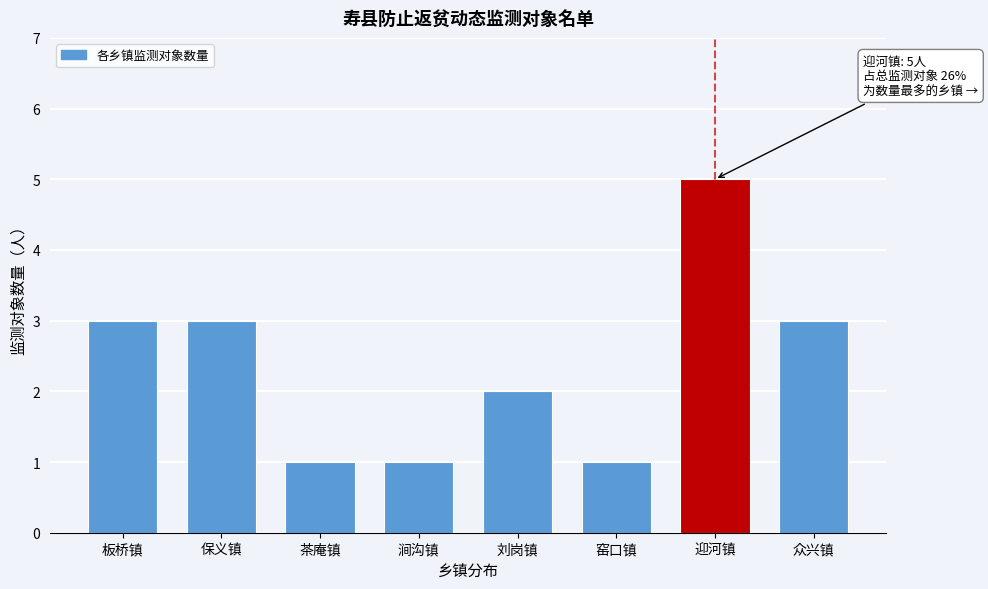

Reading left to right, what are all the values shown in this chart?

板桥镇=3	保义镇=3	茶庵镇=1	涧沟镇=1	刘岗镇=2	窑口镇=1	迎河镇=5	众兴镇=3